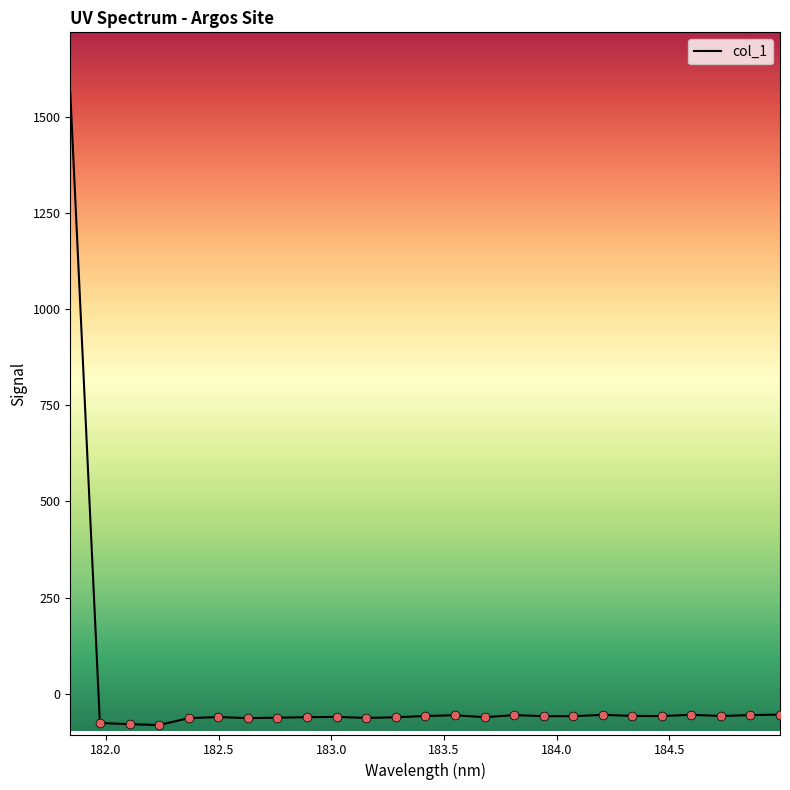

What is the greatest value displayed?

1564.9